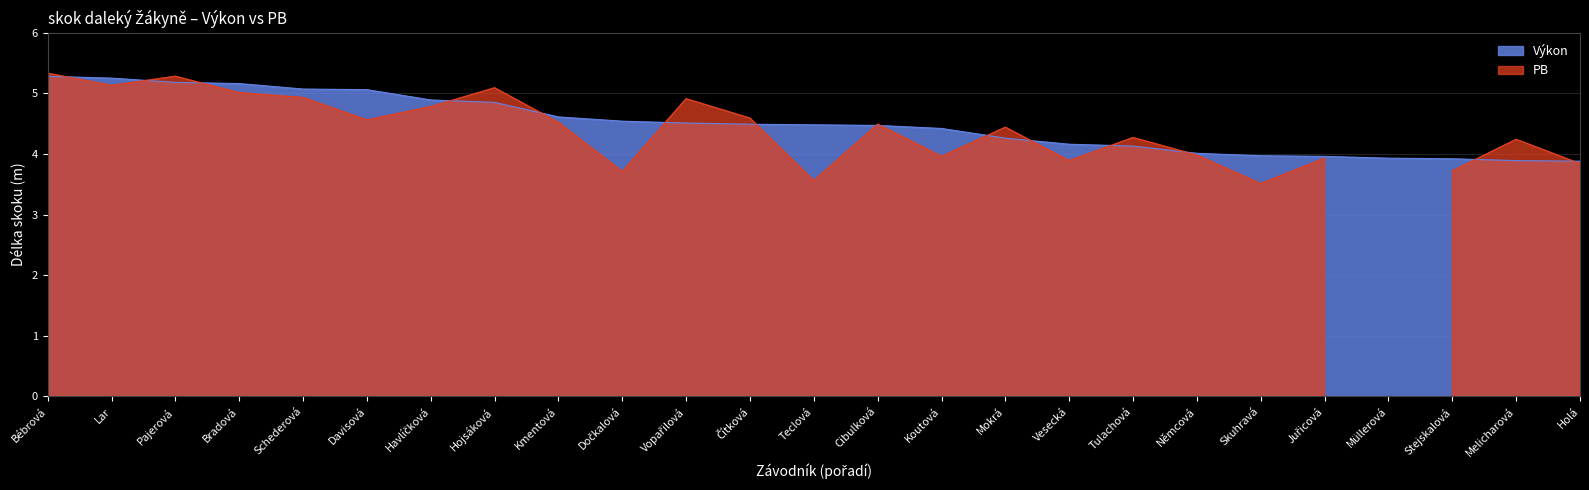

Approximately how many times larger is the value at Skuhravá compared to Kmentová?

0.9